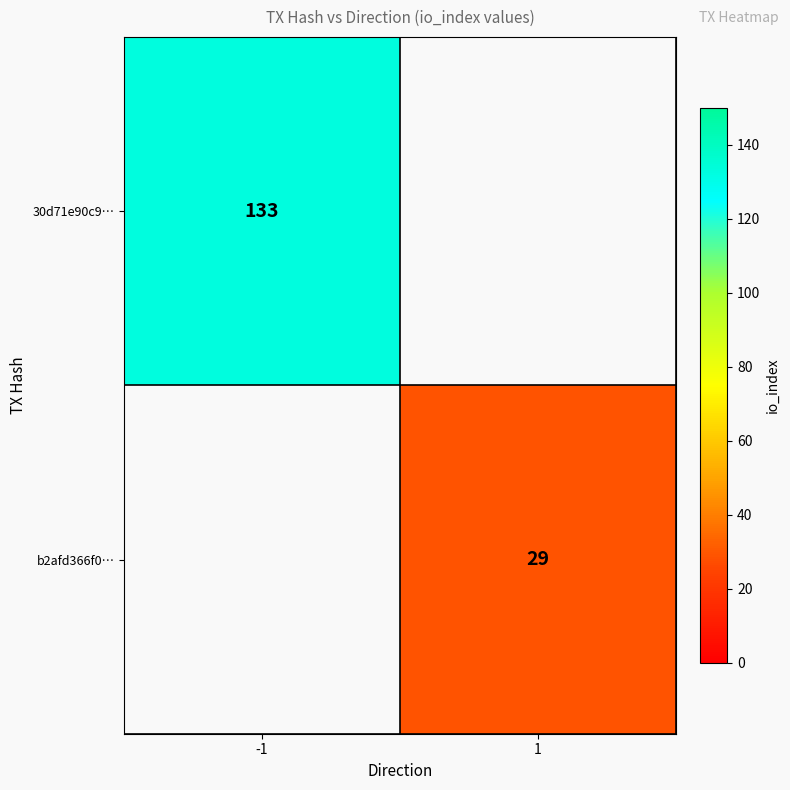

True or false: 30d71e90c9… has a value of 133 at -1.

True